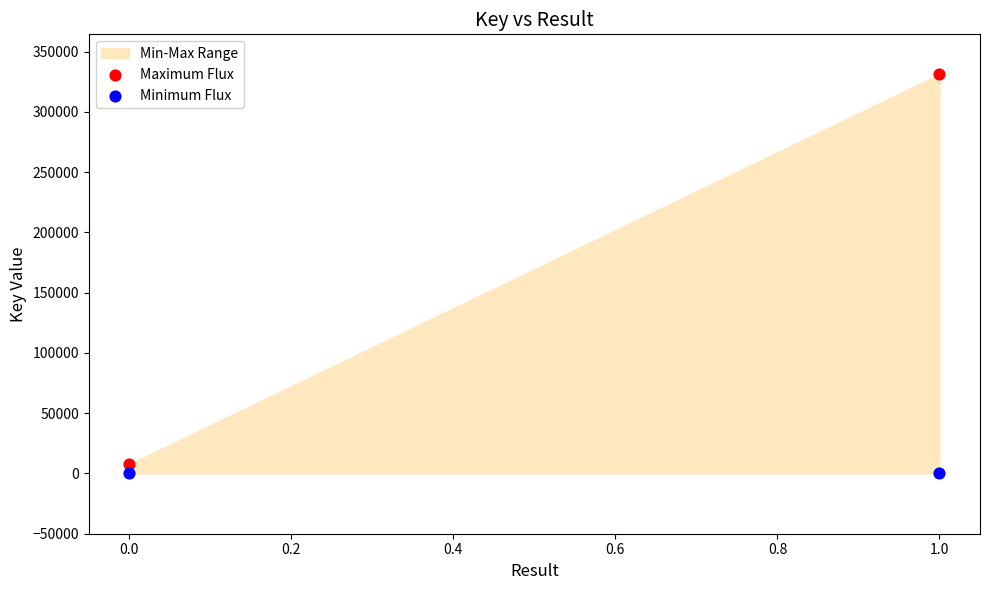

Across all data points, what is the average Y value?

84715